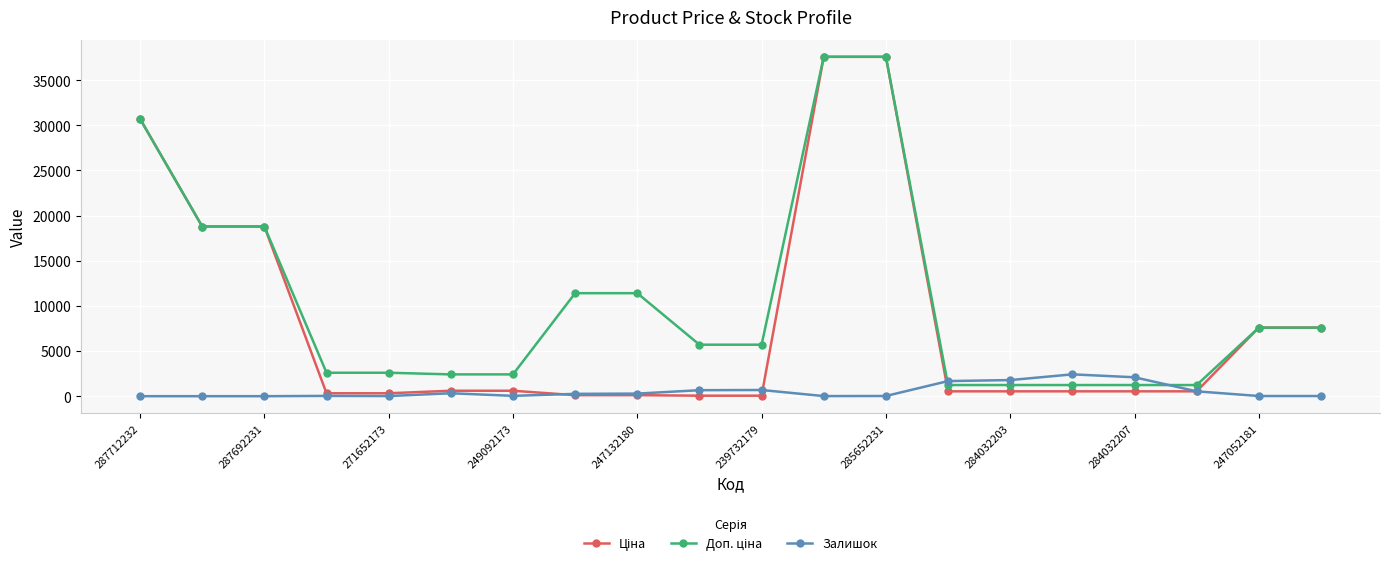

At how many categories does at least one series exceed 12515?

5